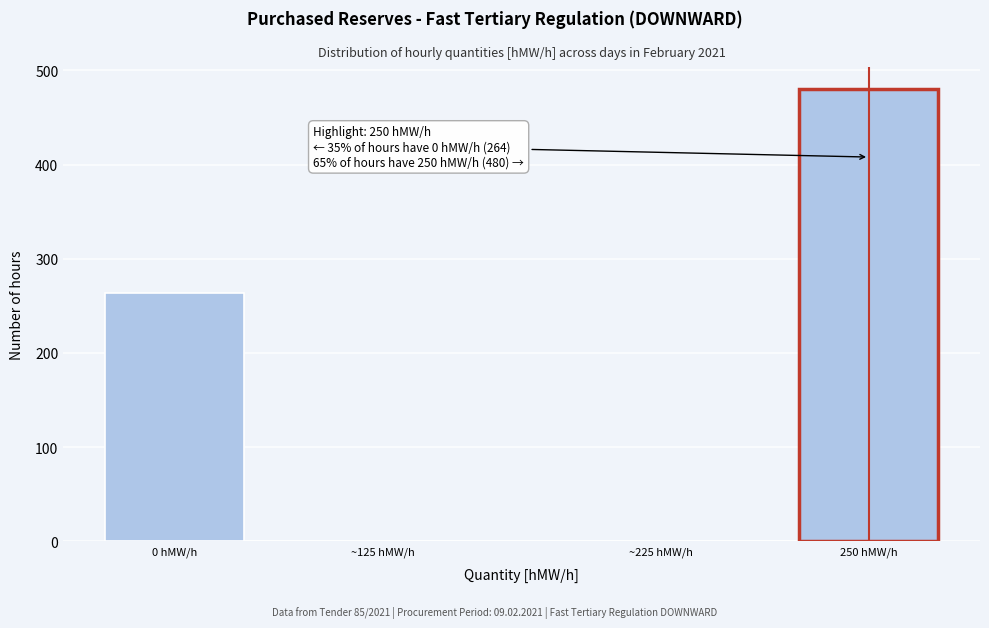

Reading left to right, transcribe all the data shown in this chart.

0 hMW/h=264	~125 hMW/h=0	~225 hMW/h=0	250 hMW/h=480